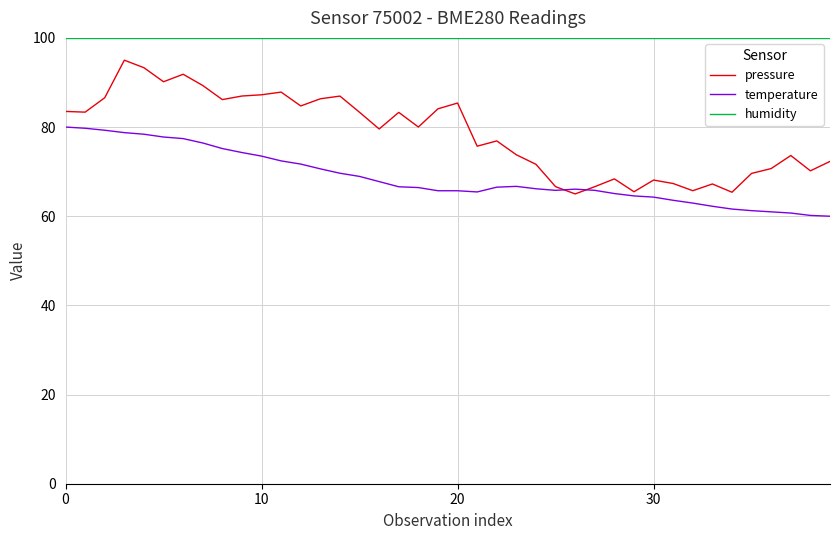

What is the smallest value displayed?

60.0